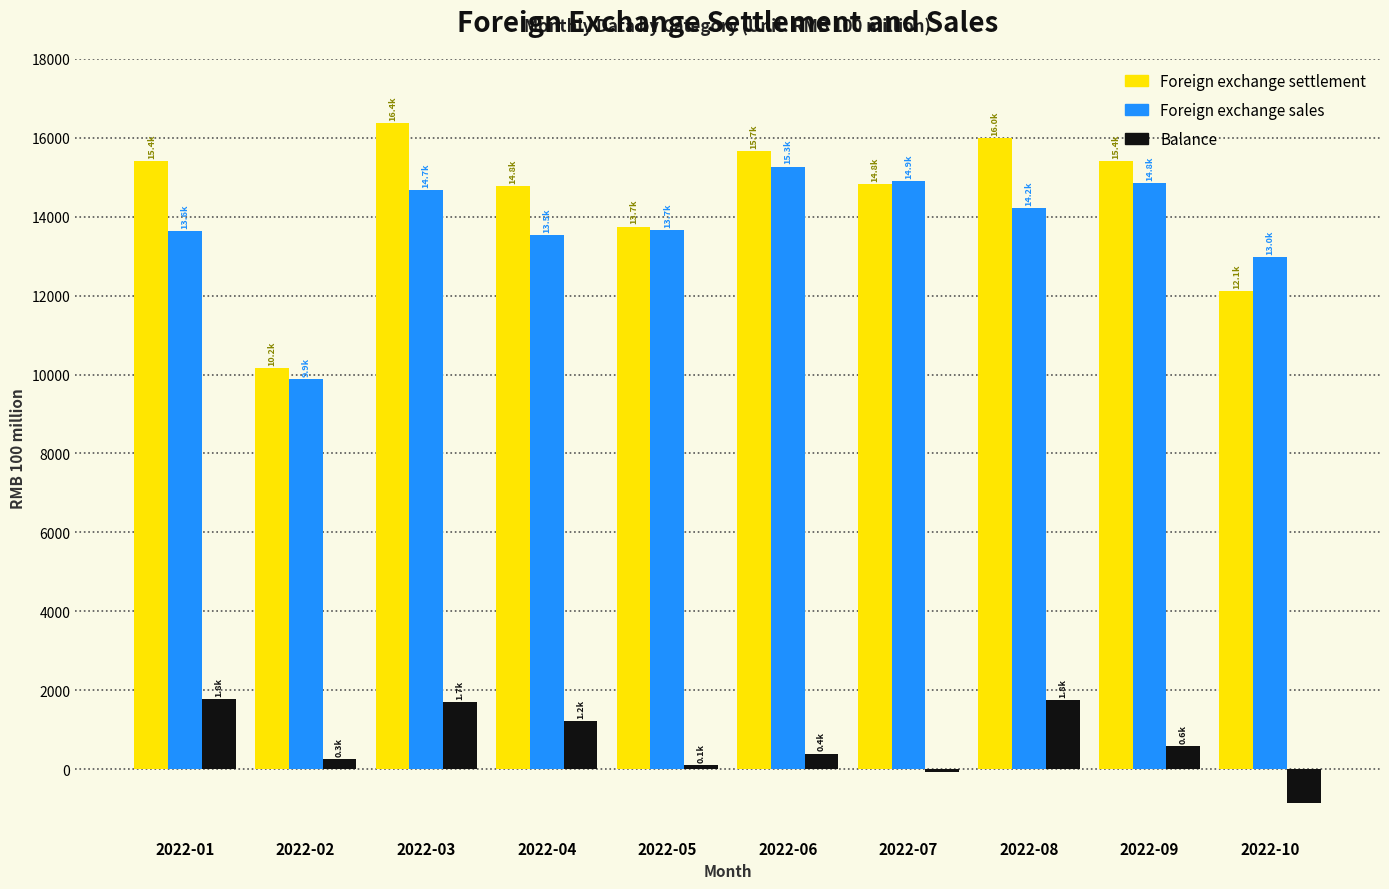

The value of Foreign exchange settlement at 2022-02 is 14942.9. True or false?

False